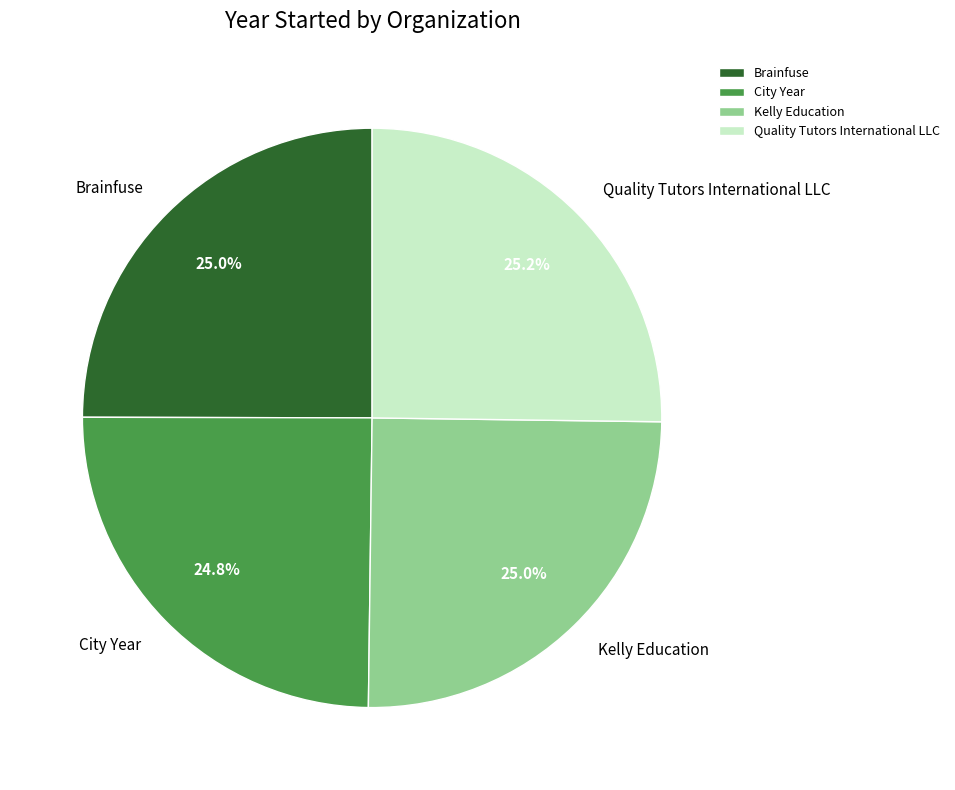

How many slices are in this pie chart?

4